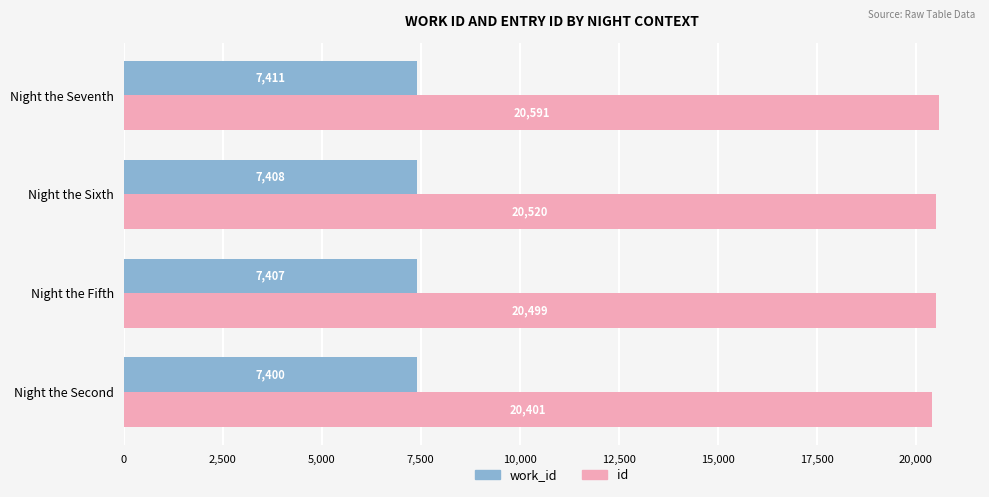

What is the difference between the maximum and minimum values in the work_id series?

11